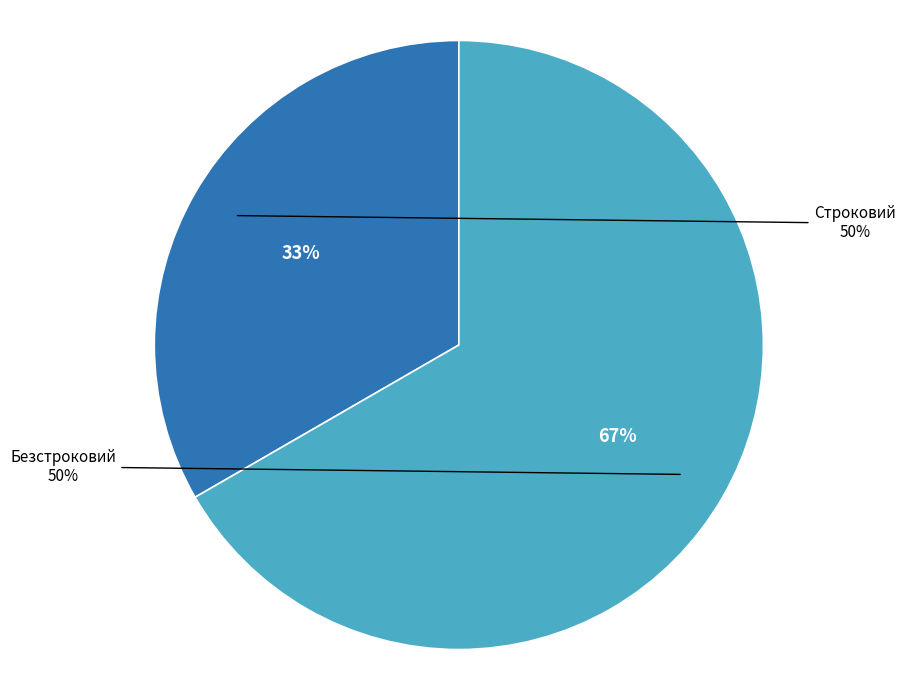

True or false: Строковий accounts for 26% of the total.

False